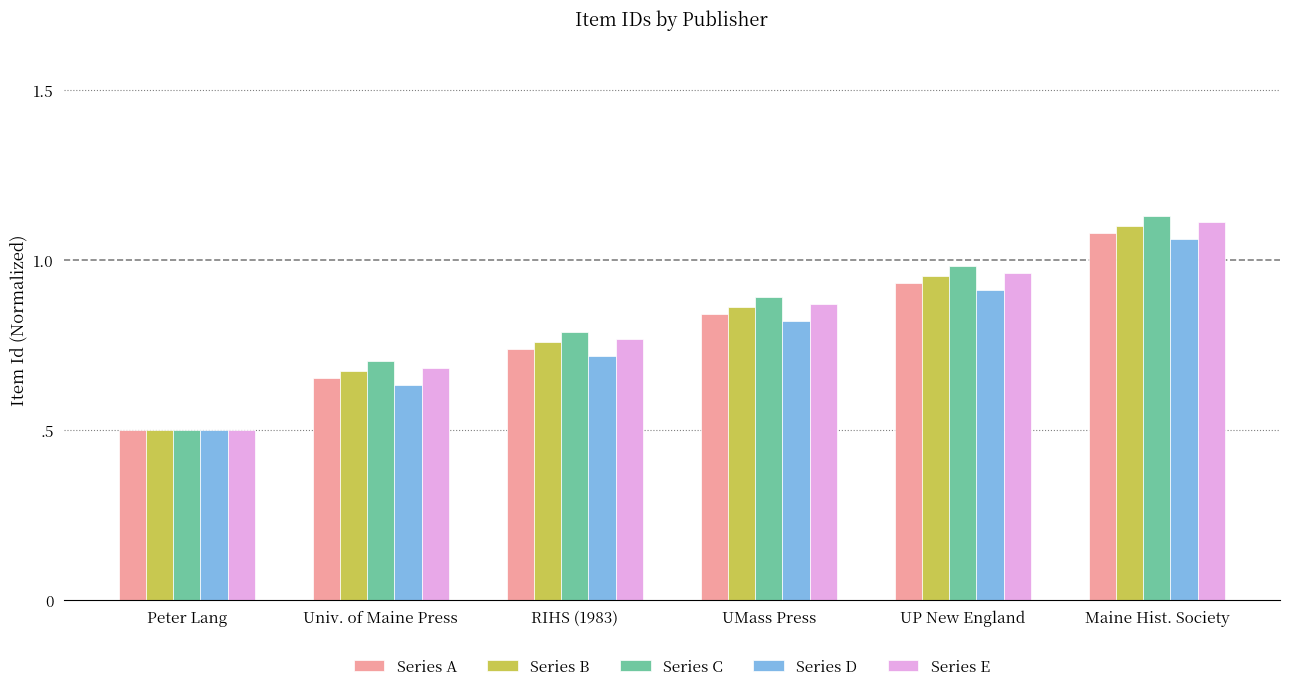

What value does the Series B series have at Univ. of Maine Press?

0.7